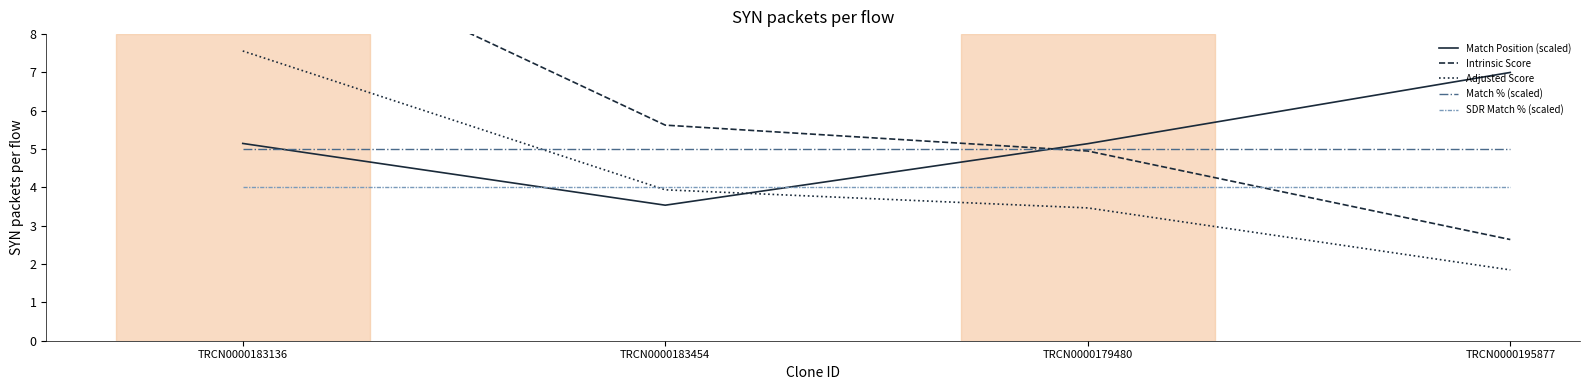

What is the difference between the maximum and second lowest values in the Intrinsic Score series?

5.9